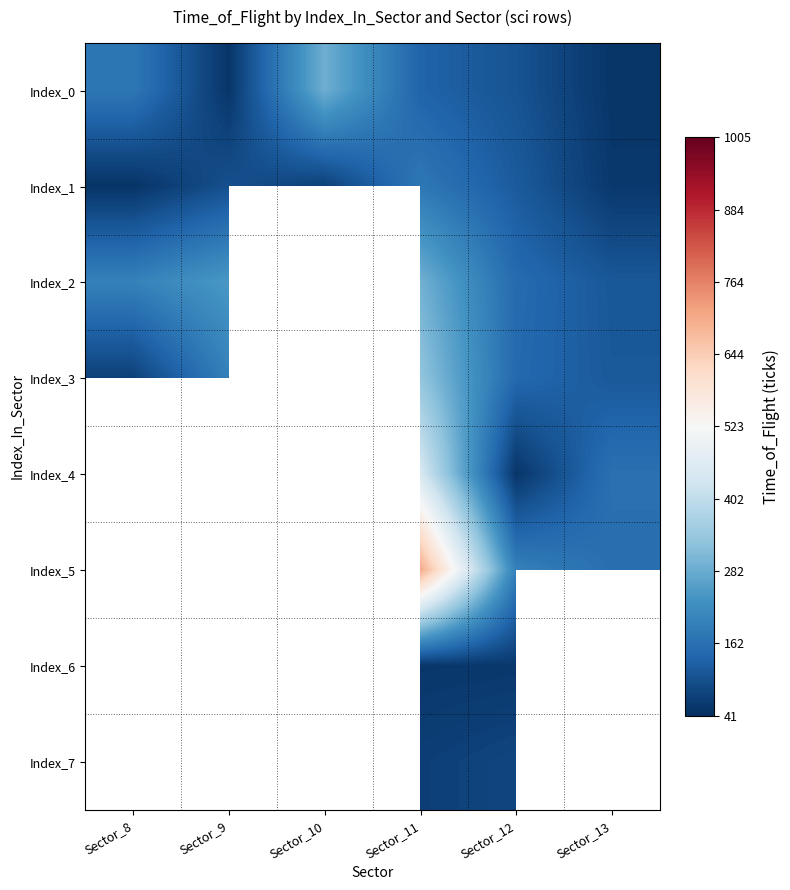

What is the difference between the highest and lowest values at Sector_12?

142.0